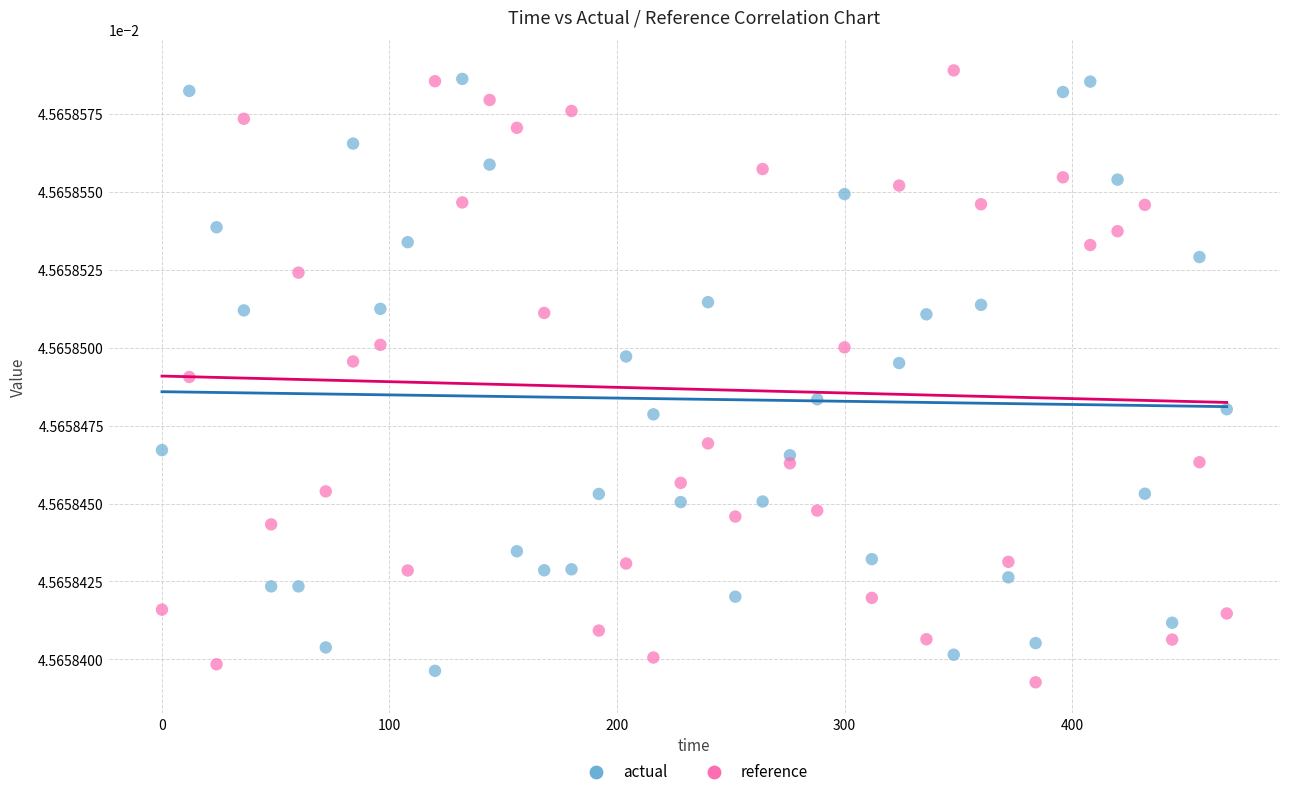

Across all data points, what is the range of X values (max minus min)?

468.0